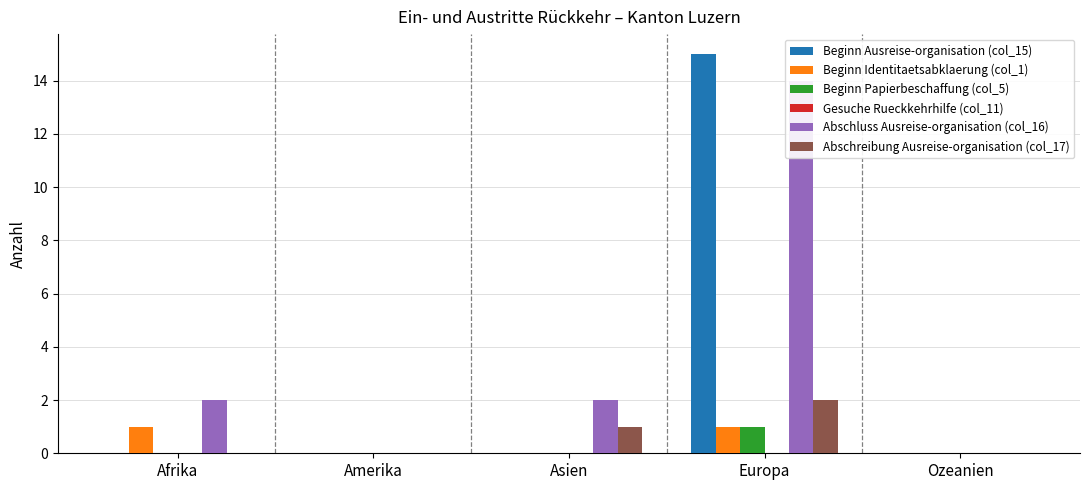

At how many categories does at least one series exceed 5?

1